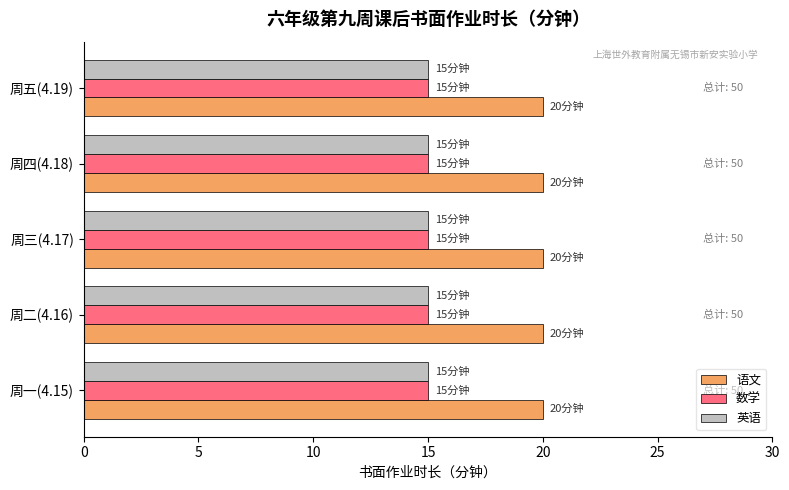

Is it true that 数学 equals 9 at 周一(4.15)?

False